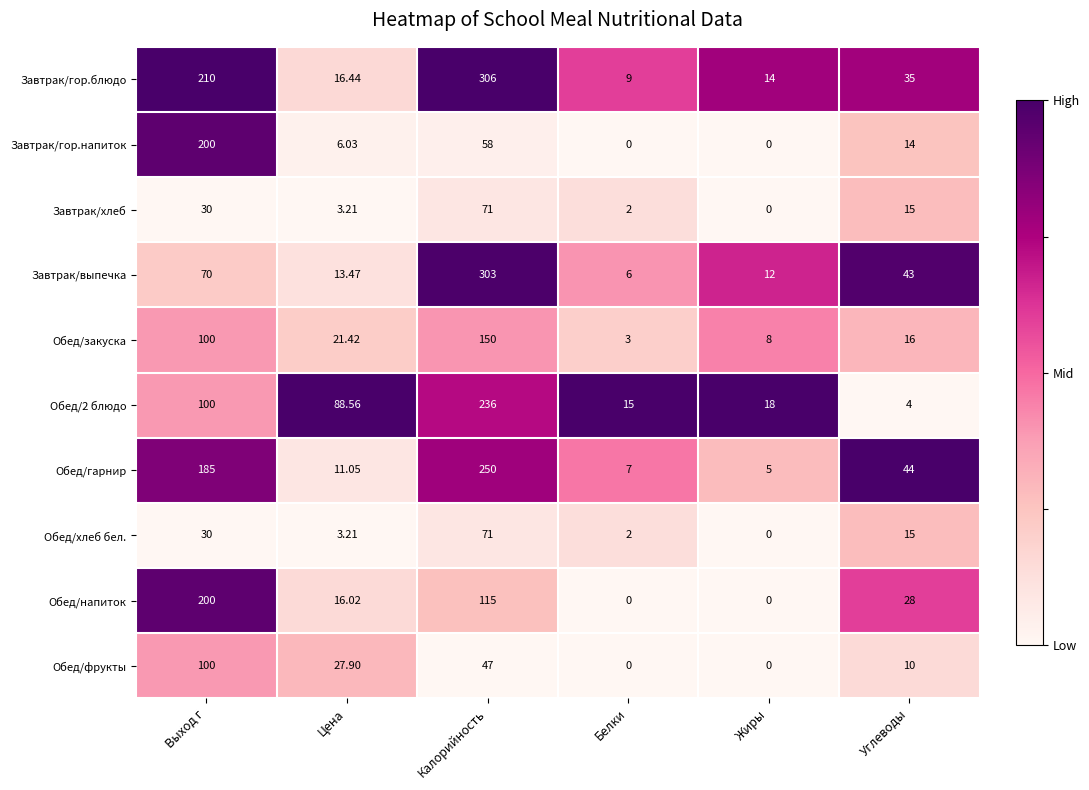

Is the value of Завтрак/гор.напиток at Белки greater than the value of Обед/фрукты at Калорийность?

No